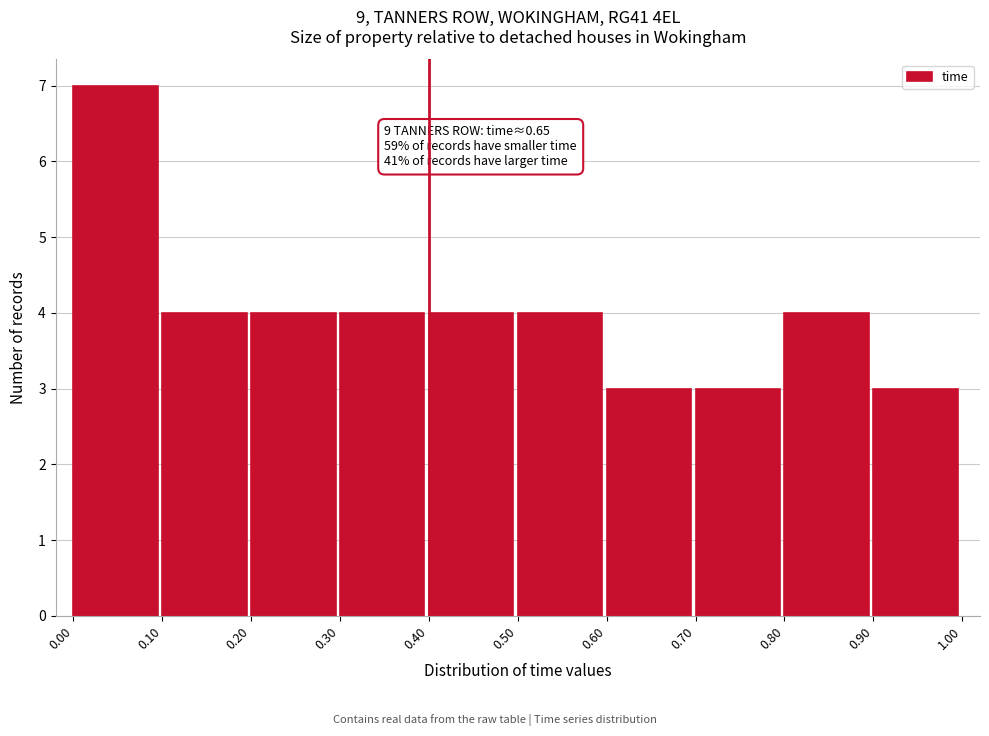

Over which range of the x-axis is the bar tallest?

0.00 to 0.10